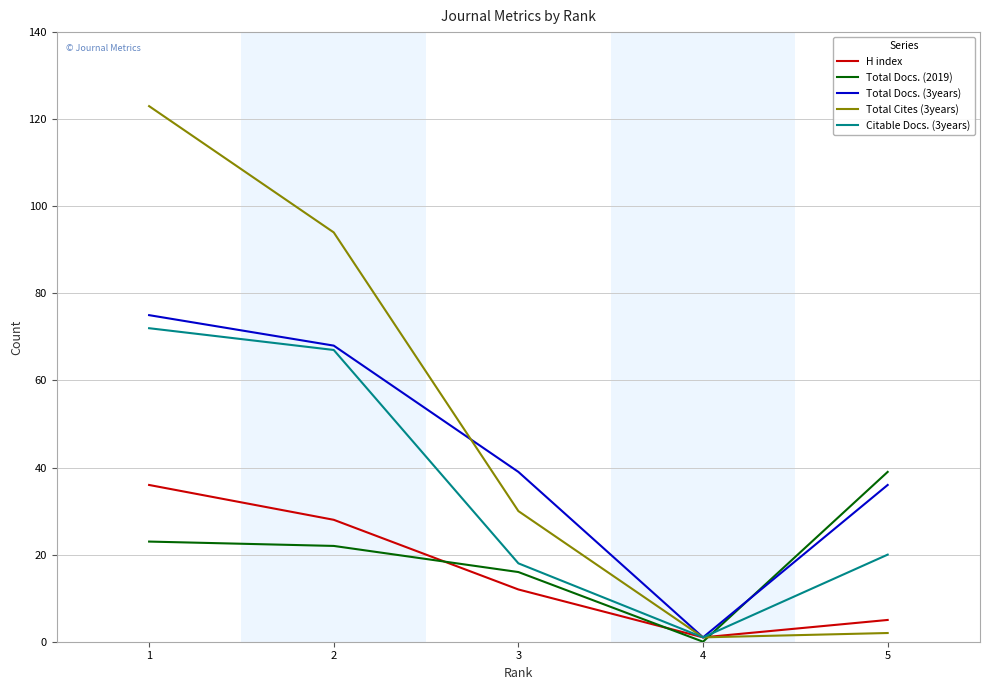

What are all the series names shown in the legend?

H index, Total Docs. (2019), Total Docs. (3years), Total Cites (3years), Citable Docs. (3years)